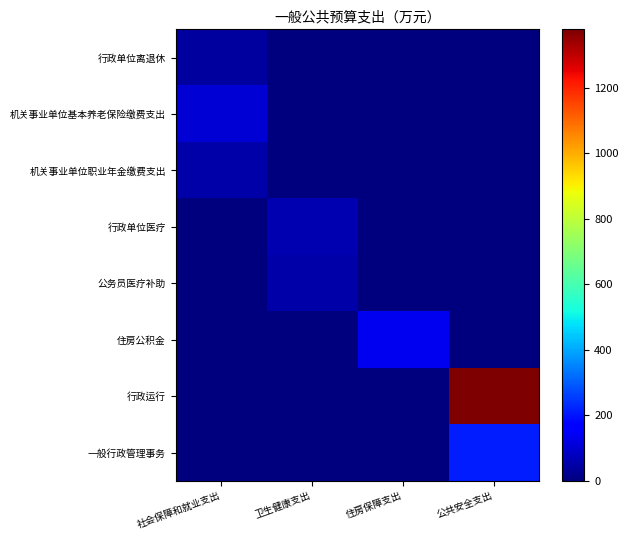

Rank the series by their maximum value, from lowest to highest.

行政单位离退休, 公务员医疗补助, 机关事业单位职业年金缴费支出, 行政单位医疗, 机关事业单位基本养老保险缴费支出, 住房公积金, 一般行政管理事务, 行政运行